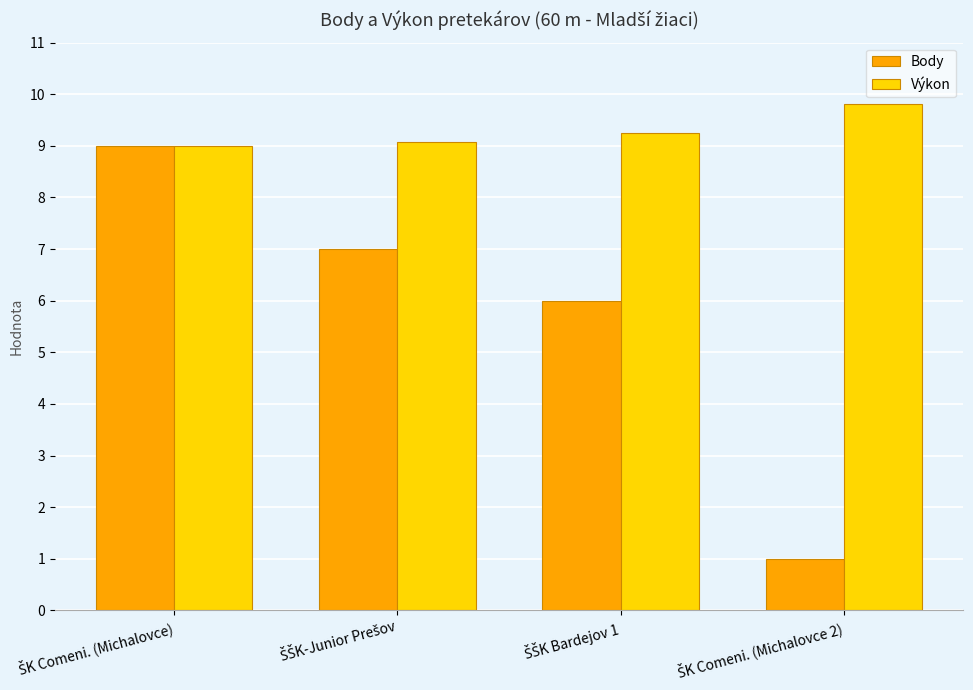

What is the minimum value shown in the chart?

1.0